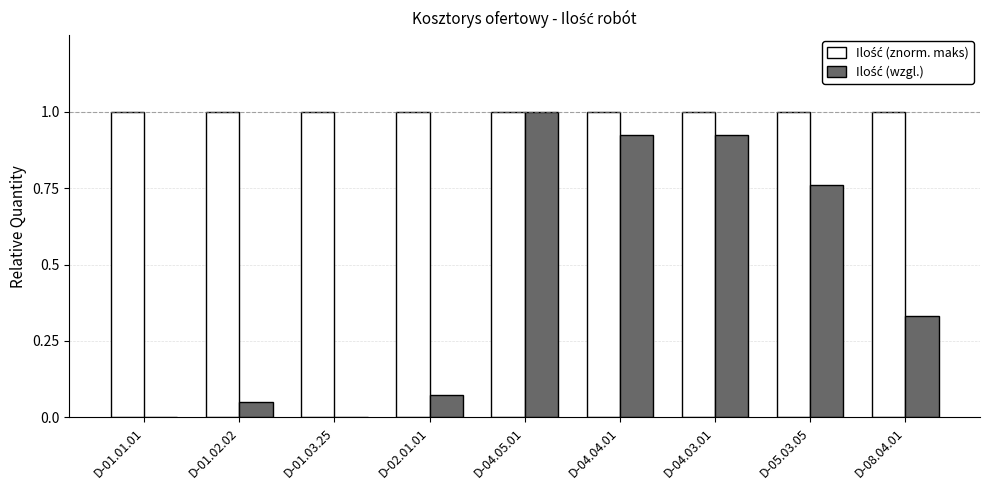

At which category is the sum across all series the highest?

D-04.05.01